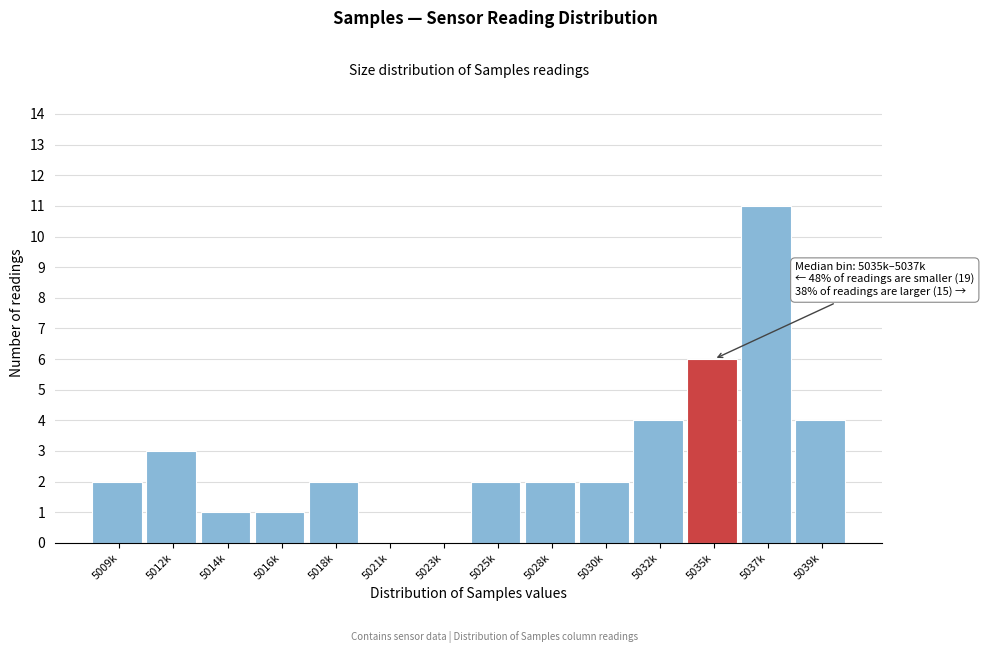

Reading left to right, what are all the values shown in this chart?

5009k=2	5012k=3	5014k=1	5016k=1	5018k=2	5021k=0	5023k=0	5025k=2	5028k=2	5030k=2	5032k=4	5035k=6	5037k=11	5039k=4